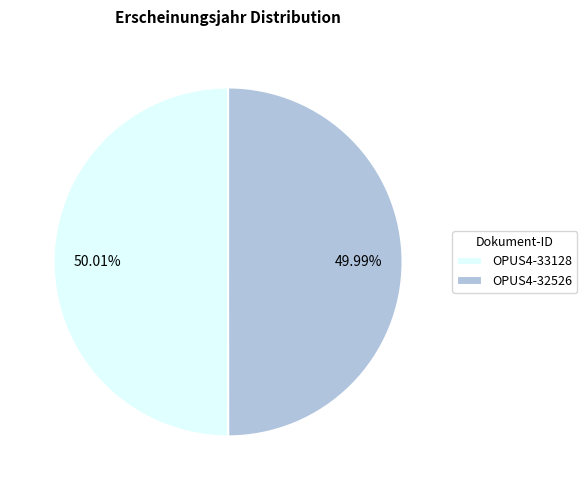

Does any single category account for the majority?

Yes